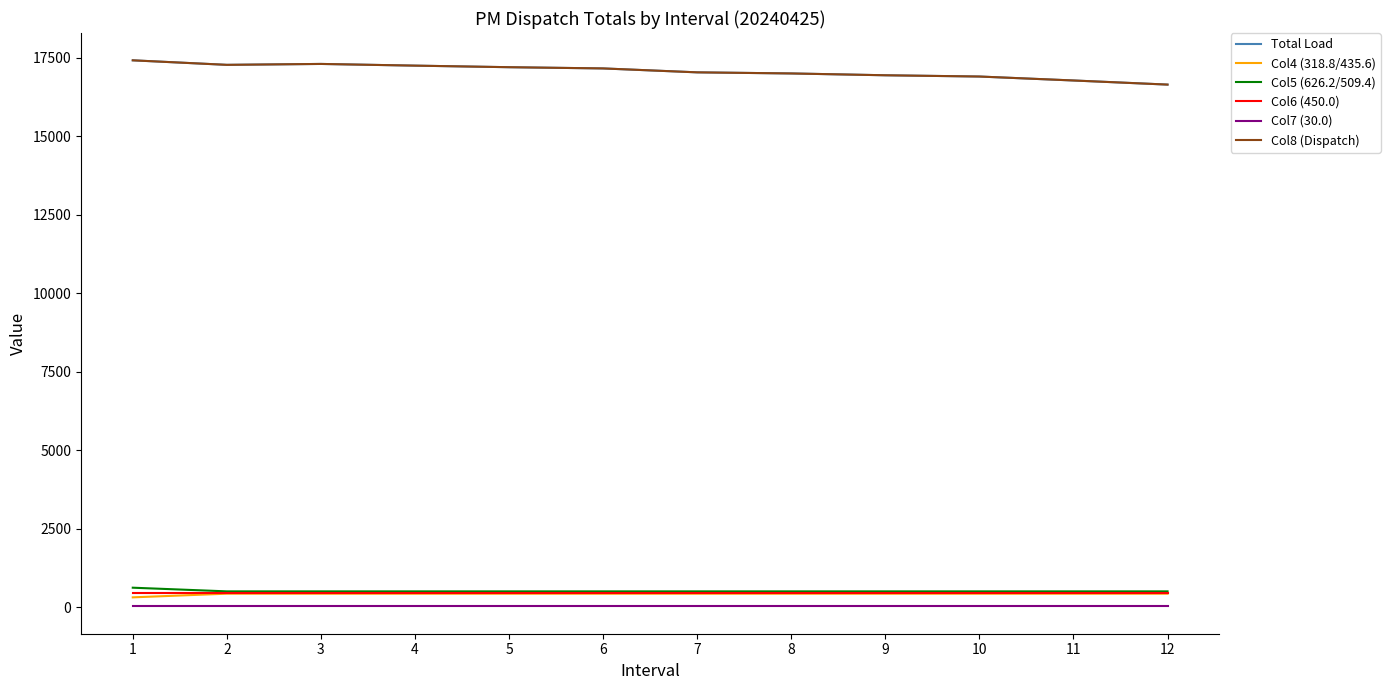

The value of Col5 (626.2/509.4) at 10 is 291.8. True or false?

False